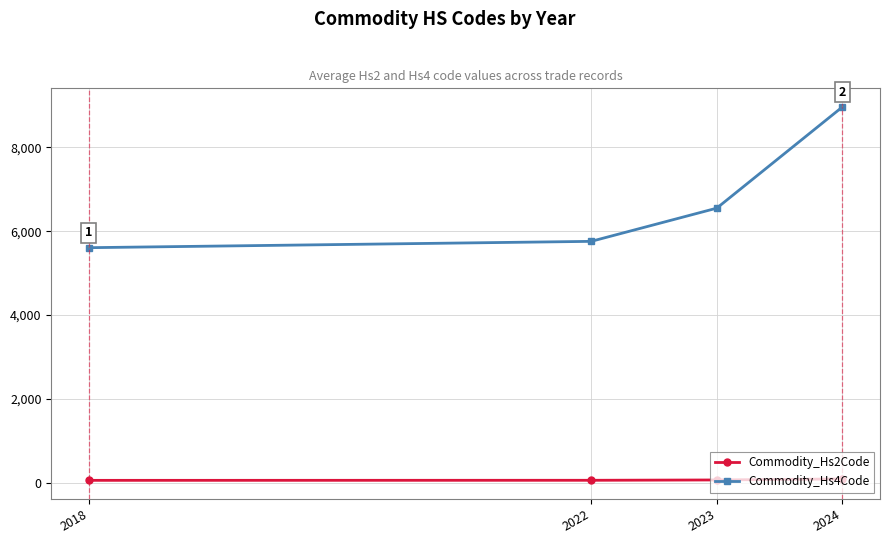

What are all the series names shown in the legend?

Commodity_Hs2Code, Commodity_Hs4Code